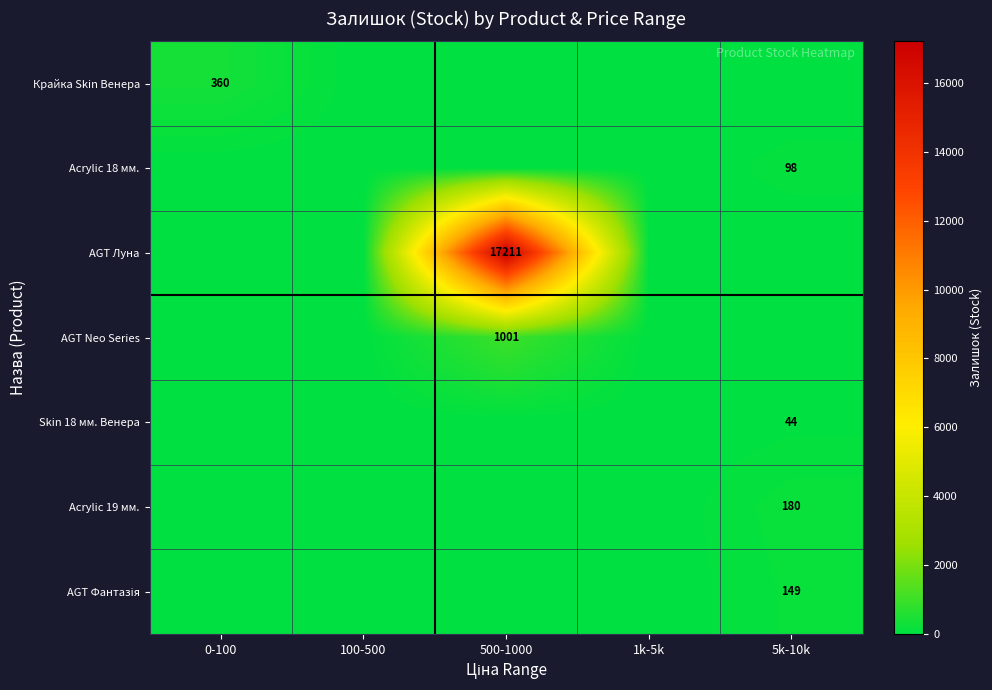

True or false: Acrylic 18 мм. has a value of 129 at 5k-10k.

False